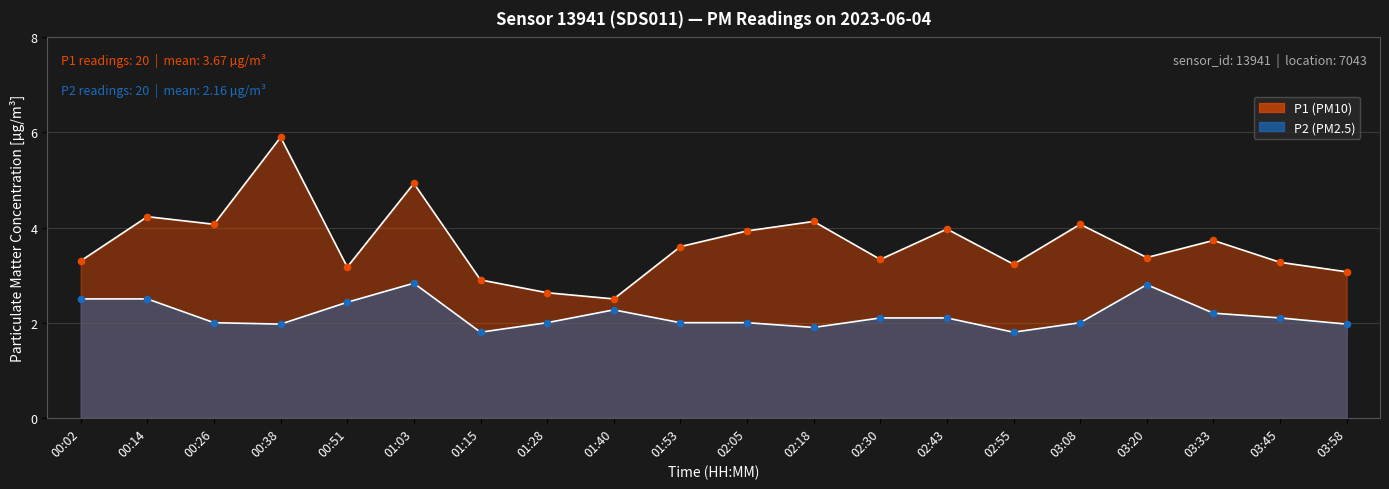

Which series contains the lowest Y value?

P2